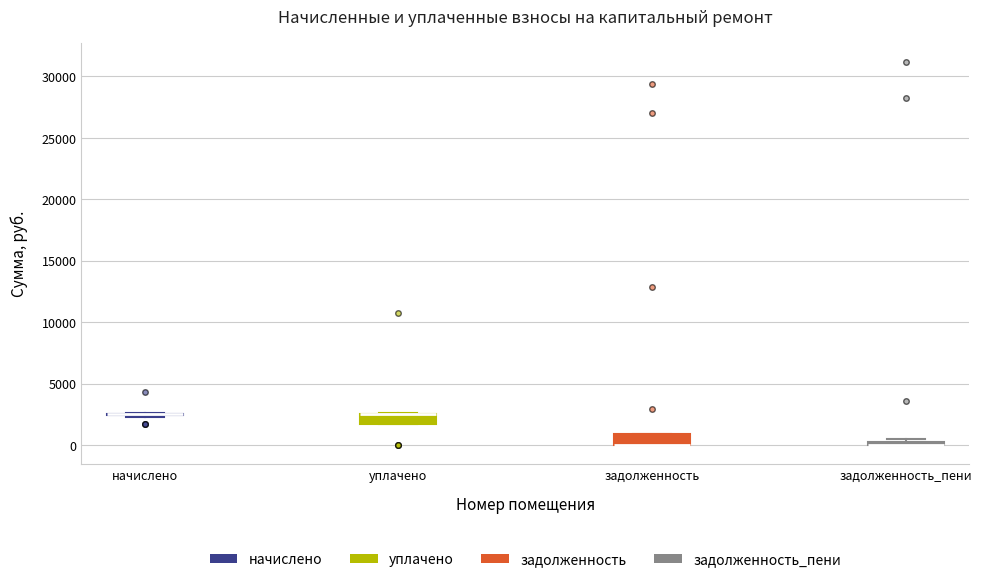

Where is the lower edge of the box for задолженность on the y-axis? The values are not printed on the chart, so give them approximately, as read against the axis.

0